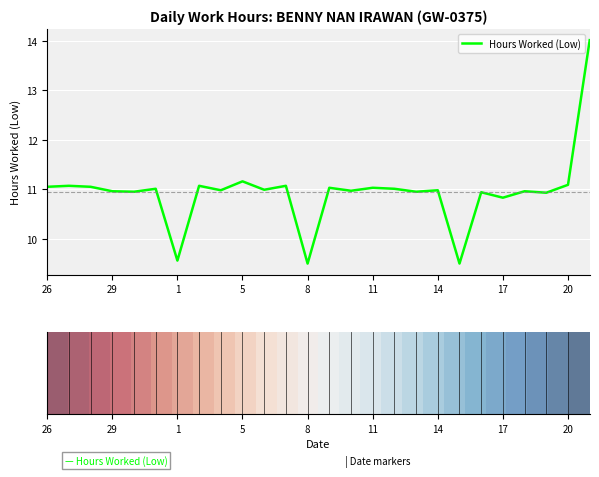

What is the difference between the maximum and minimum values?

4.5